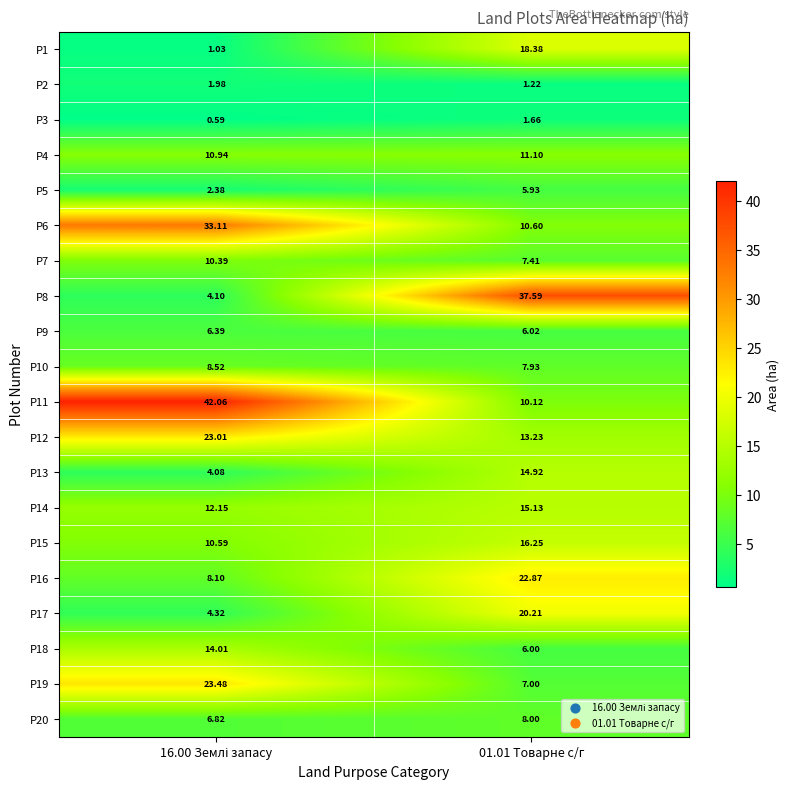

Which series has the largest total across all categories?

P11